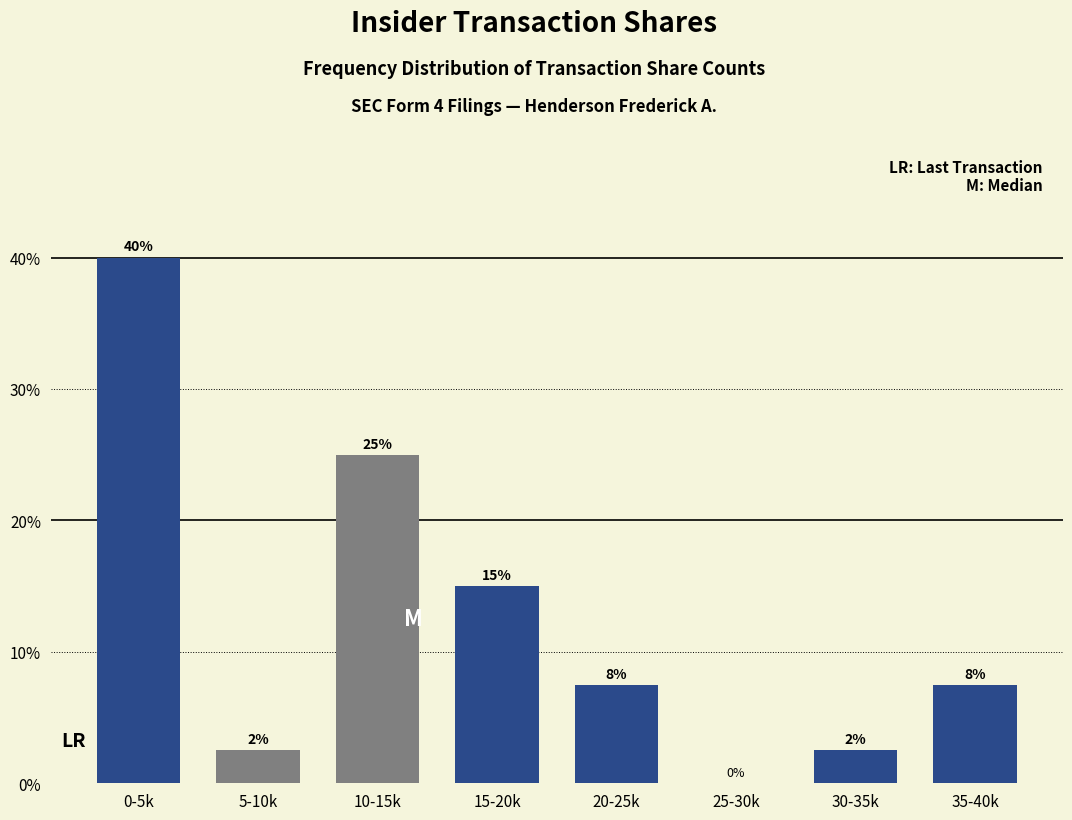

What is the maximum value shown in the chart?

40.0